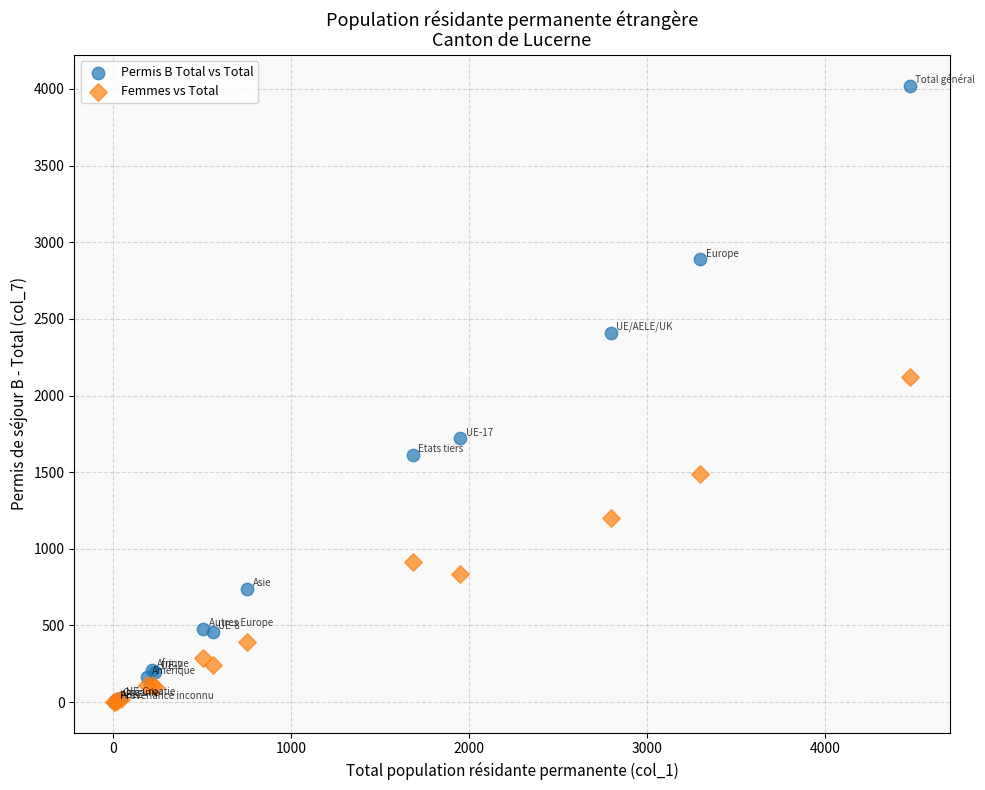

In the Permis B Total vs Total series, what Y value is closest to 2013?

1721